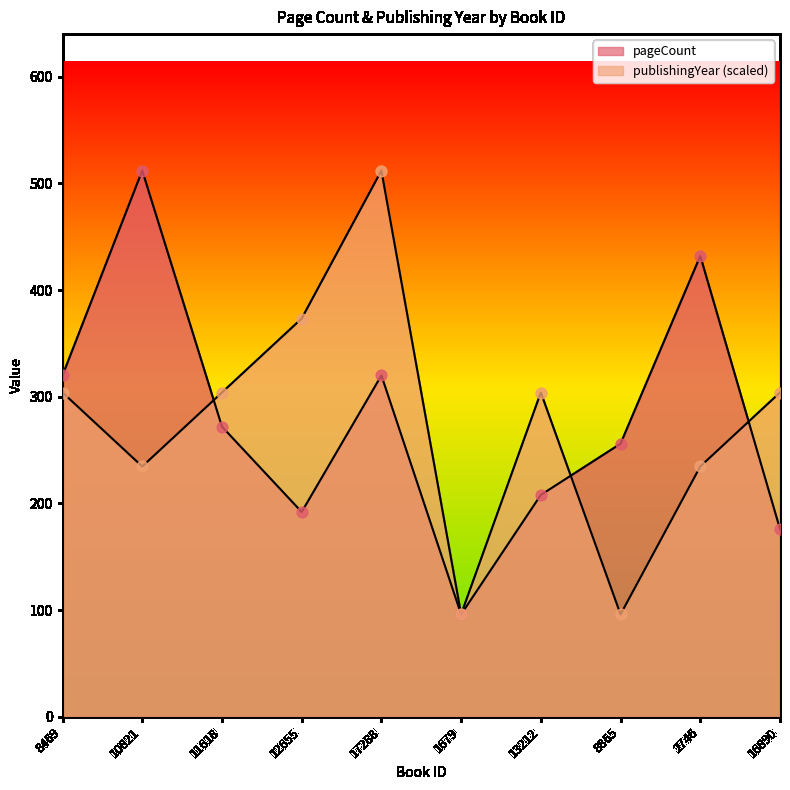

What are all the series names shown in the legend?

pageCount, publishingYear